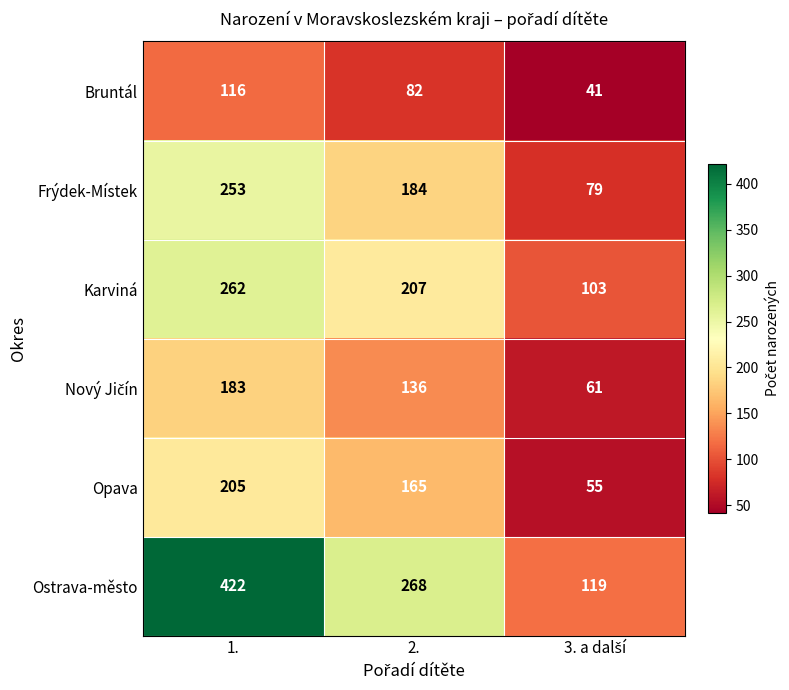

What is the difference between the maximum and second lowest values in the Opava series?

40